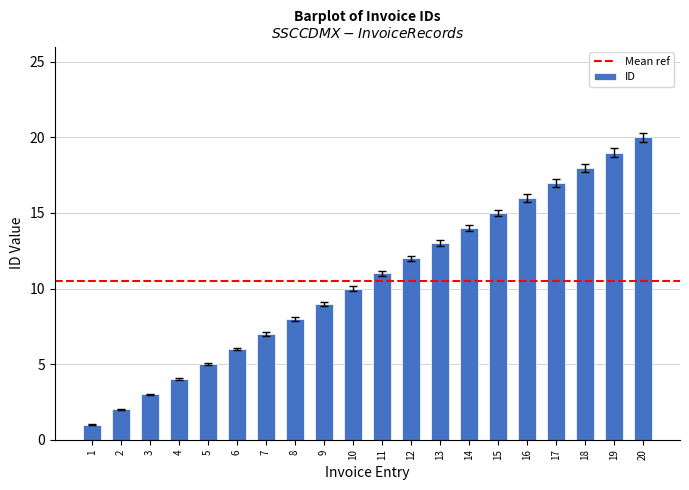

List the labels in order of value, smallest first.

1, 2, 3, 4, 5, 6, 7, 8, 9, 10, 11, 12, 13, 14, 15, 16, 17, 18, 19, 20